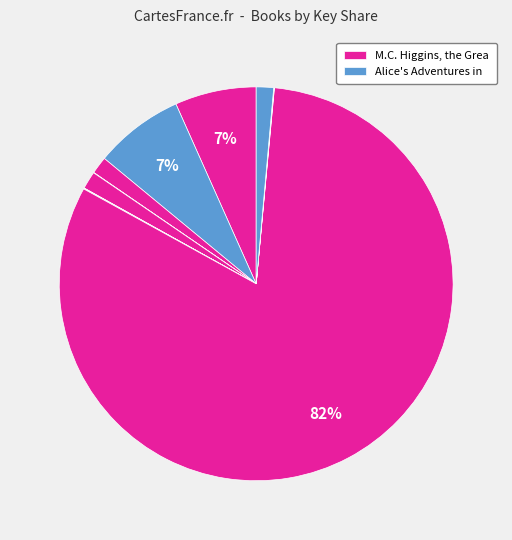

How many segments does this pie chart have?

12